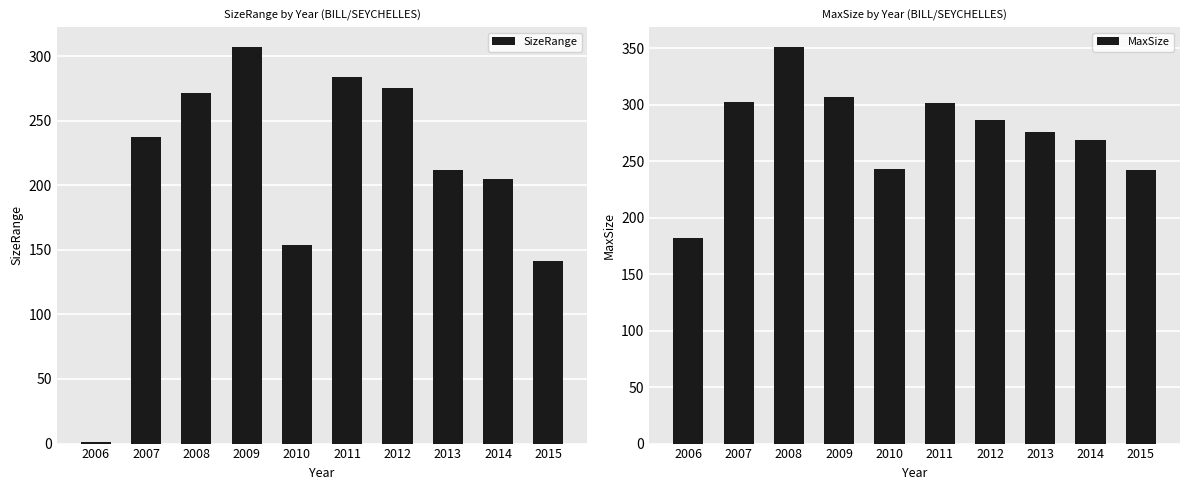

Which series has the largest total across all categories?

MaxSize